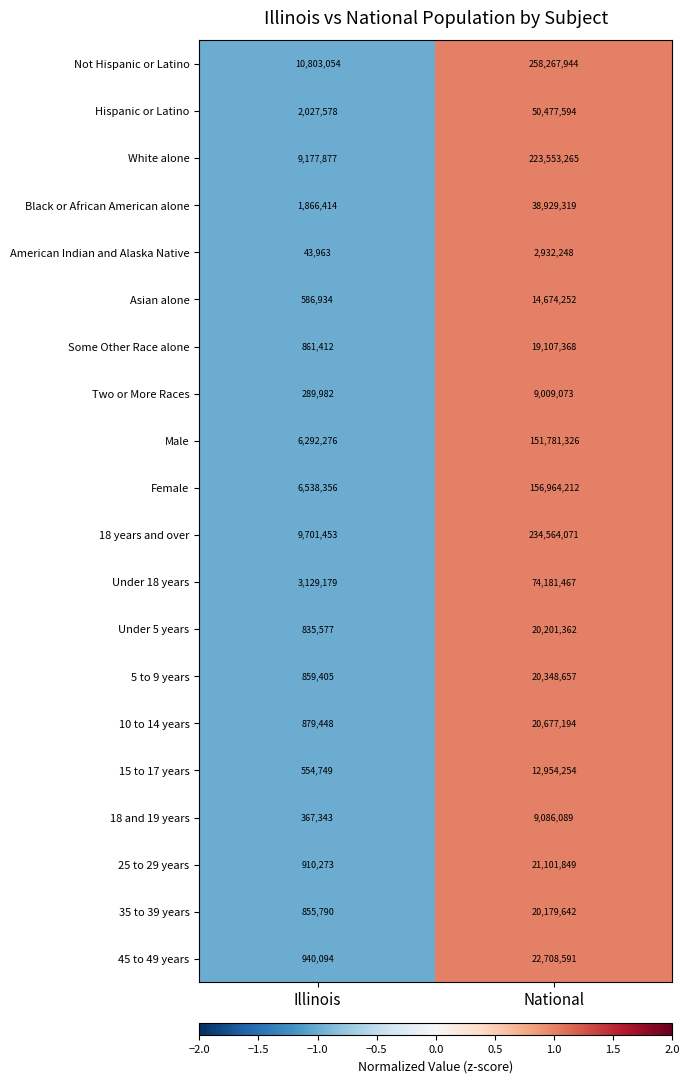

Is it true that Black or African American alone equals 51808861 at National?

False